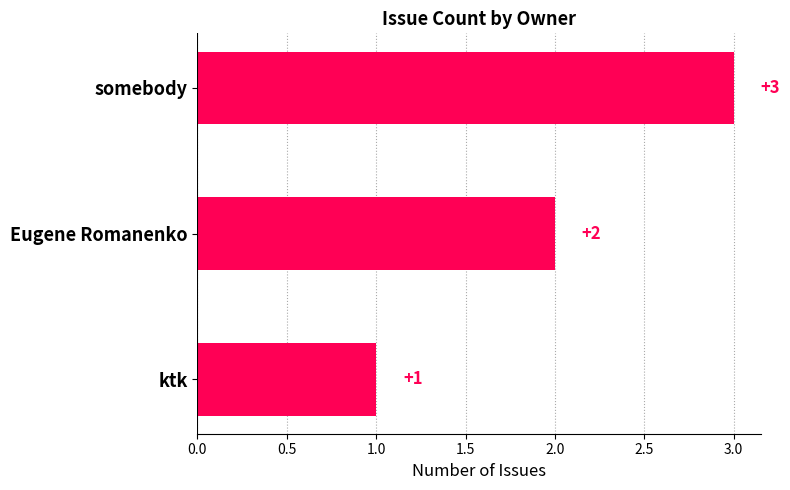

Where is the data nearest to the value 2?

Eugene Romanenko